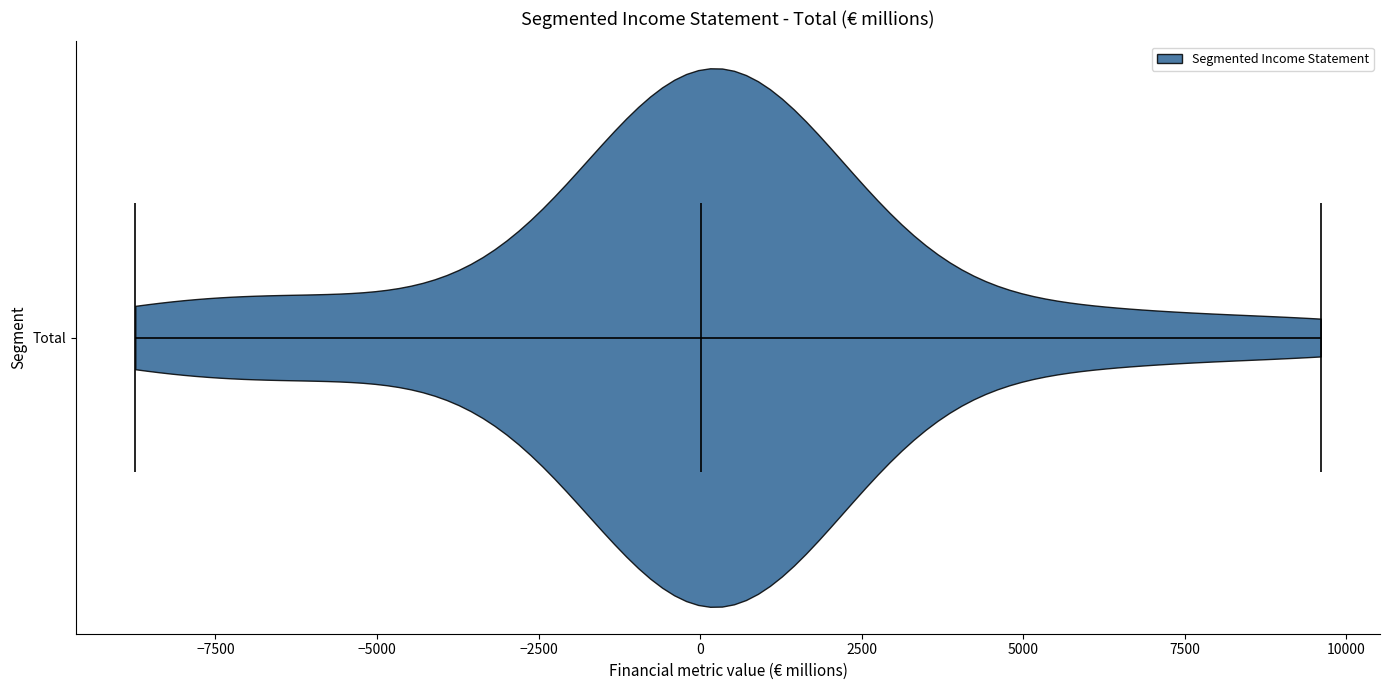

Where does the median line of the violin for Total sit on the x-axis? The values are not printed on the chart, so give them approximately, as read against the axis.

0